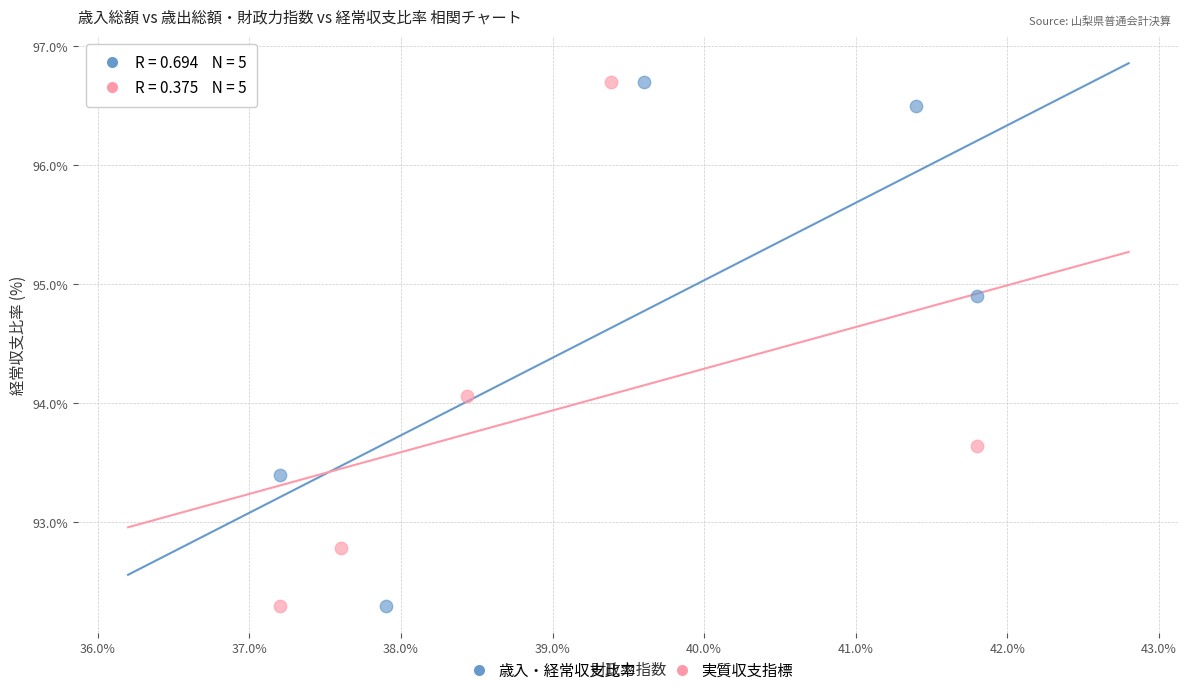

What are all the series names shown in the legend?

歳入・経常収支比率, 実質収支指標